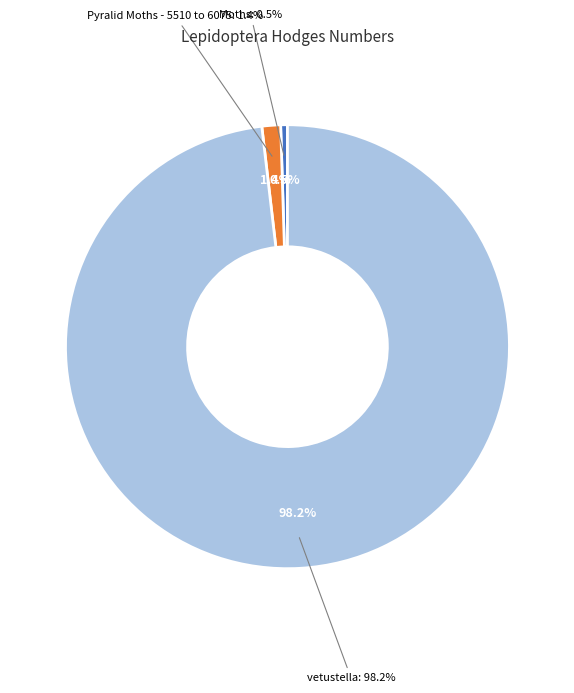

Is the sum of vetustella and Pyralid Moths - 5510 to 6075 greater than half?

Yes